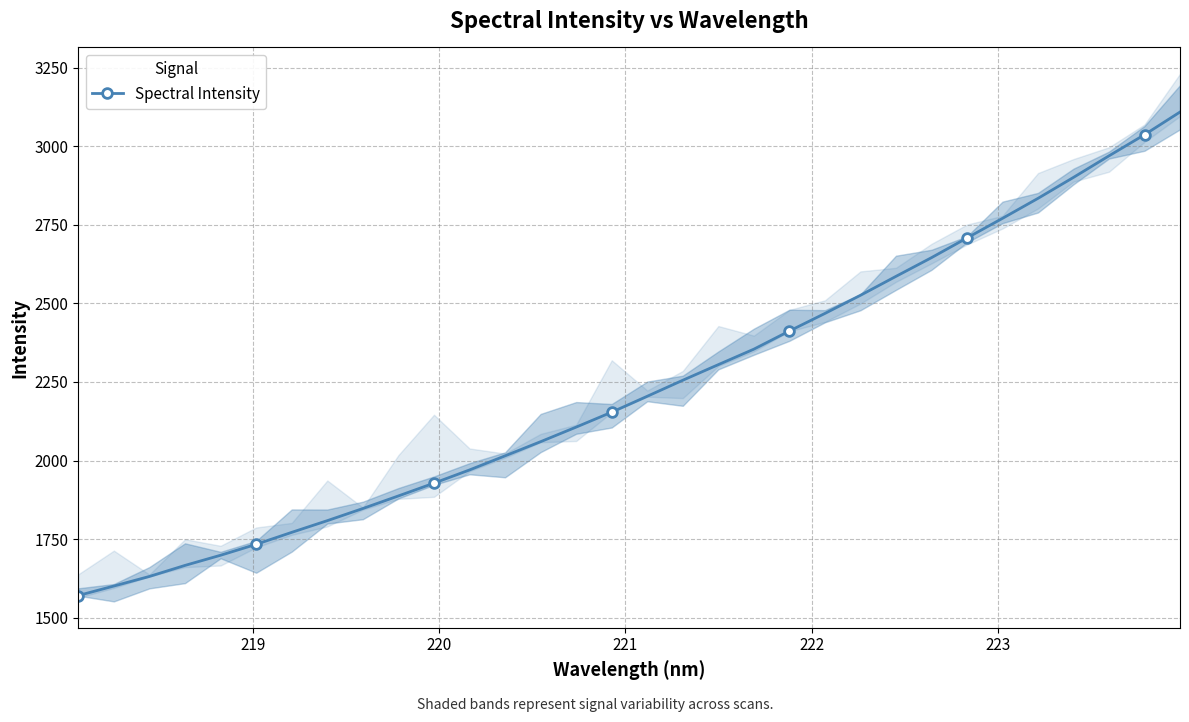

What is the lowest value of the Spectral Intensity series?

1570.8